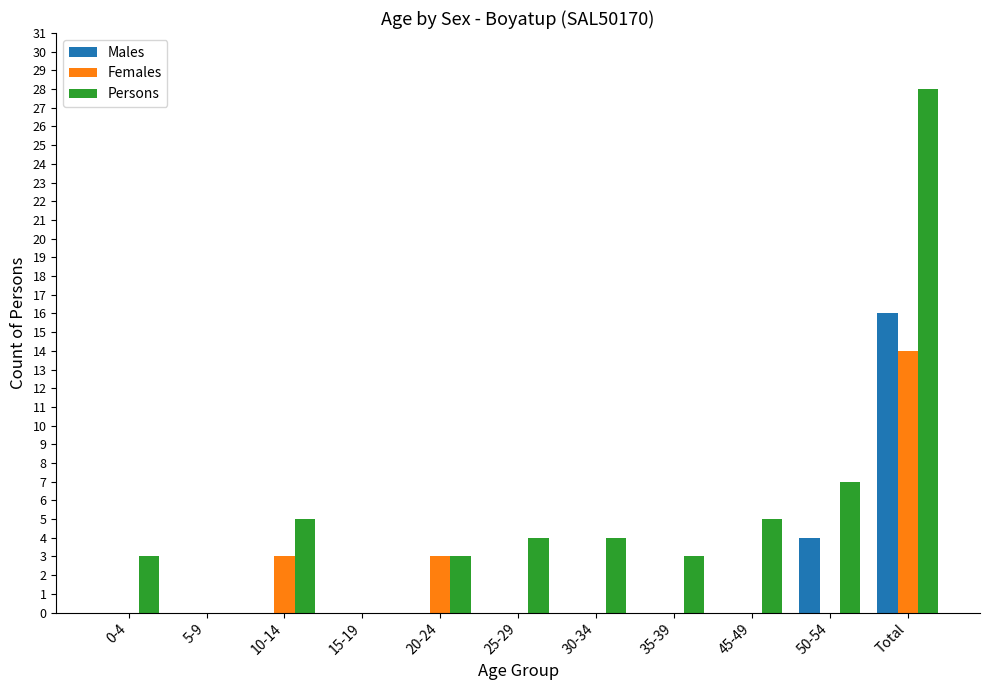

What is the total value across all series at 20-24?

6